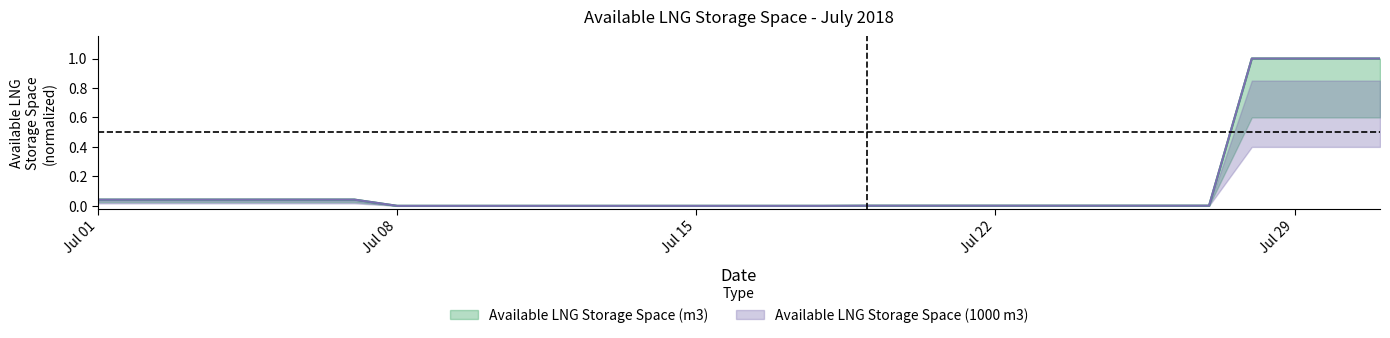

How many series are shown in this chart?

2